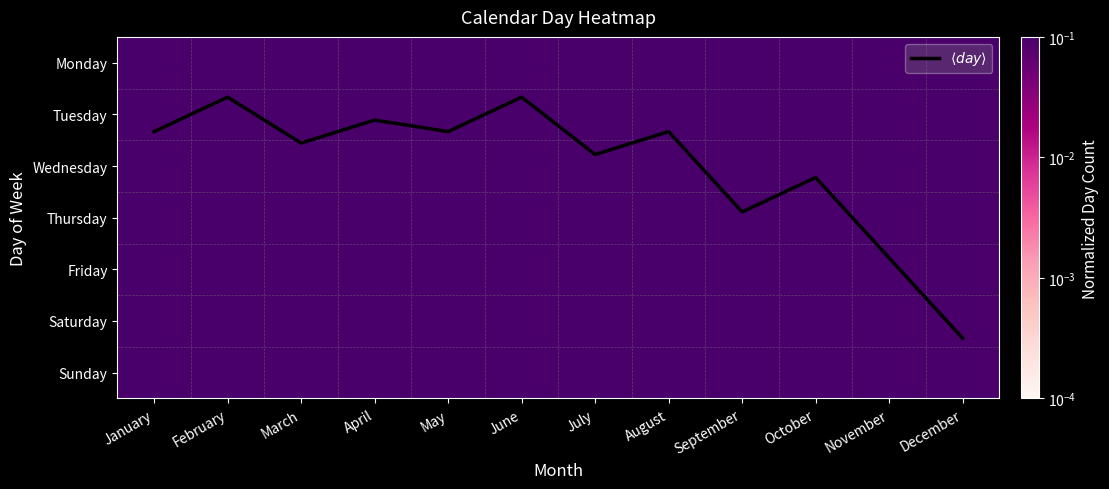

What is the greatest value displayed?

5.3